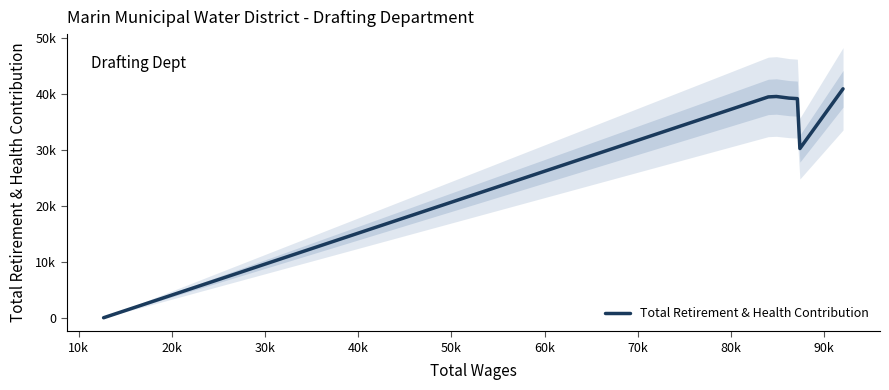

Does the chart display data point markers on the line(s)?

No